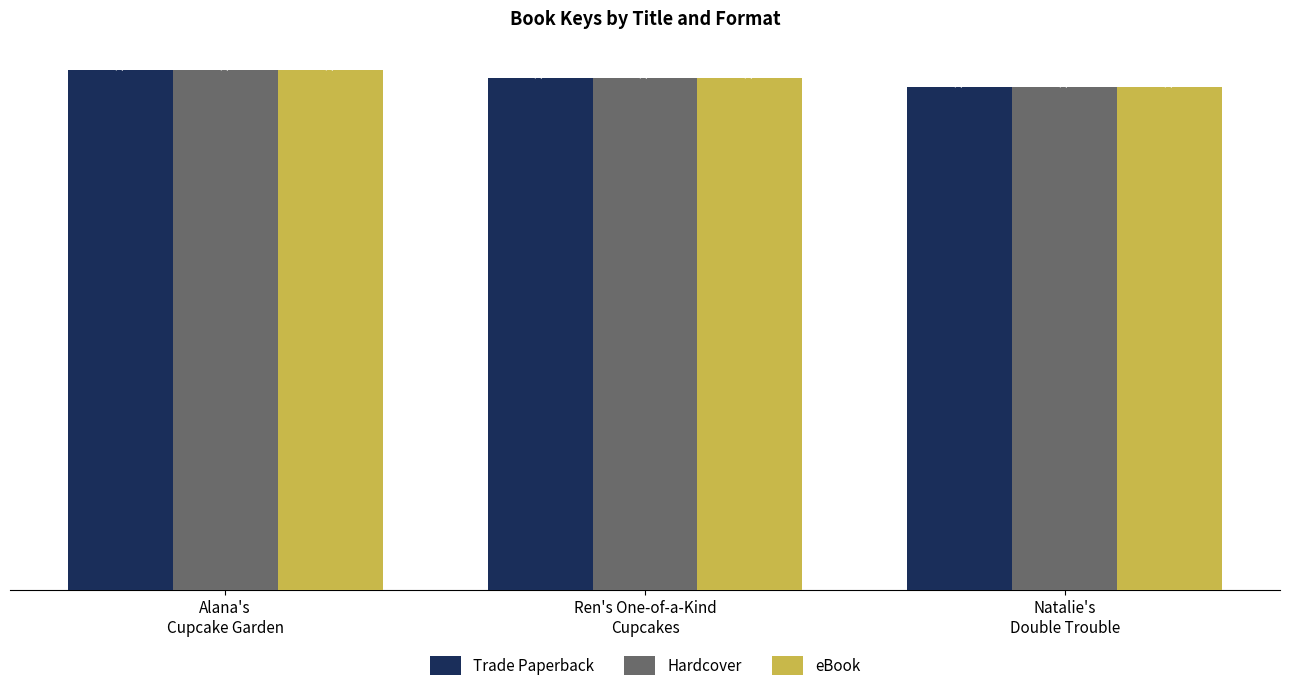

At which label does eBook reach its minimum?

Natalie's
Double Trouble